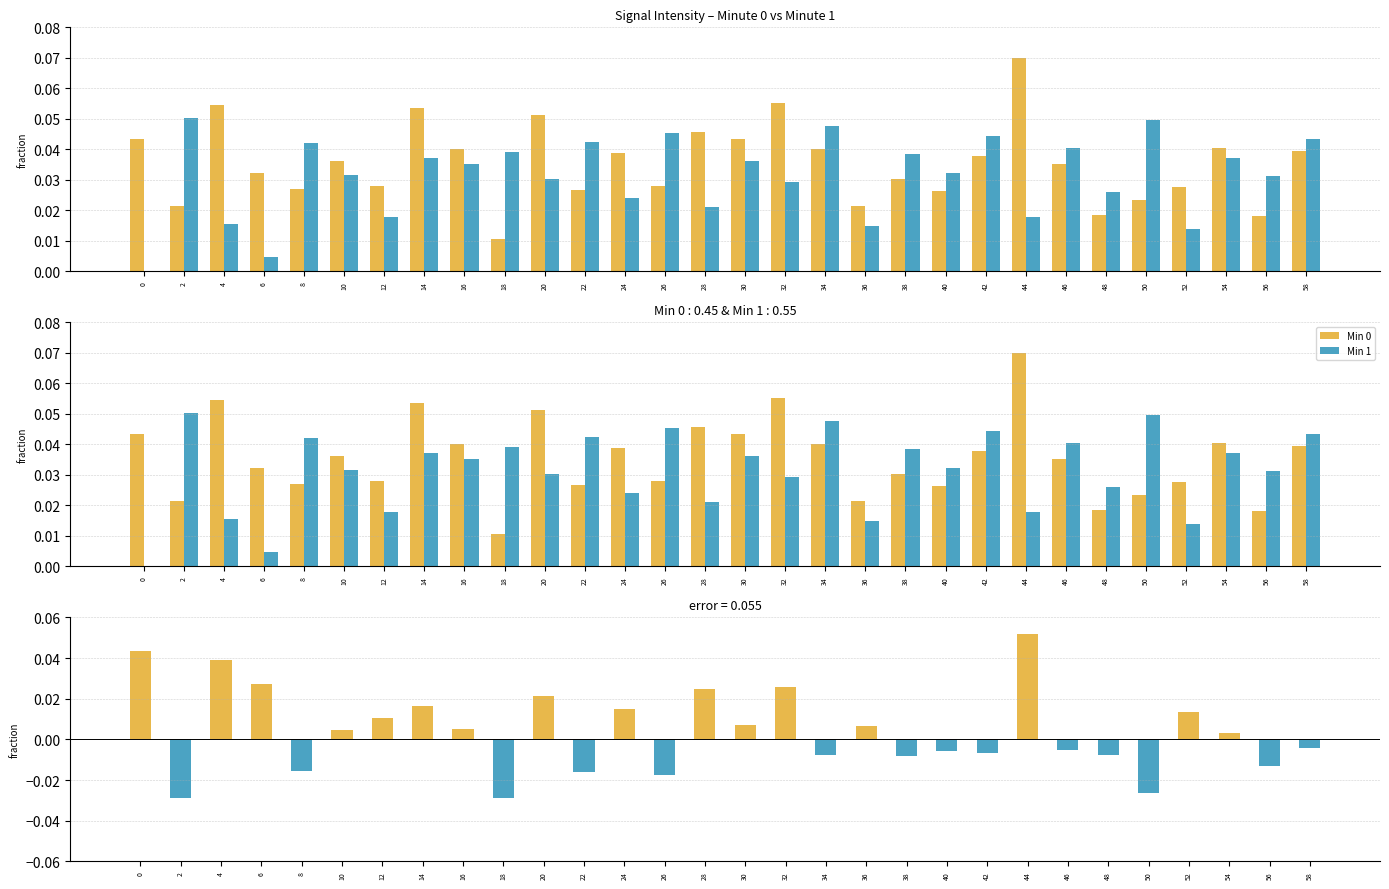

What is the sum of all Min 1 values?

0.9